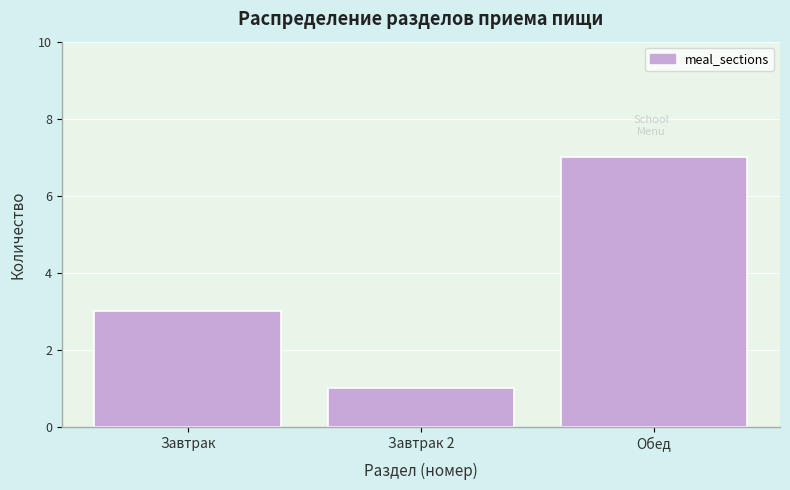

Reading right to left, transcribe all the data shown in this chart.

Обед=7	Завтрак 2=1	Завтрак=3